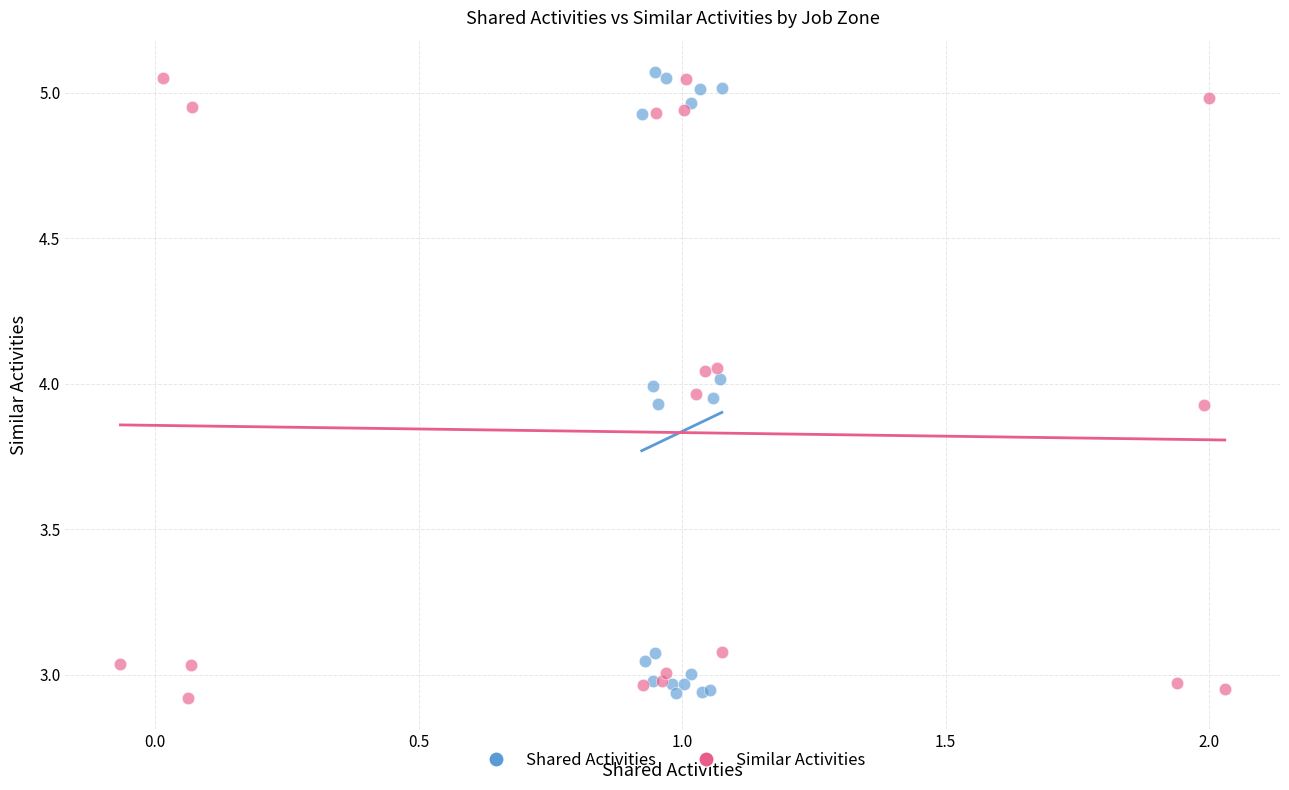

Which series contains the highest Y value?

Shared Activities